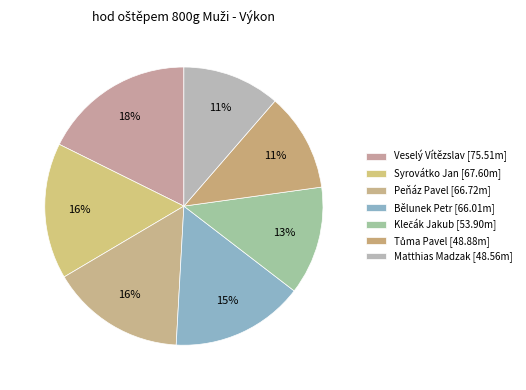

What percentage is the Klečák Jakub slice, to the nearest percent?

13%